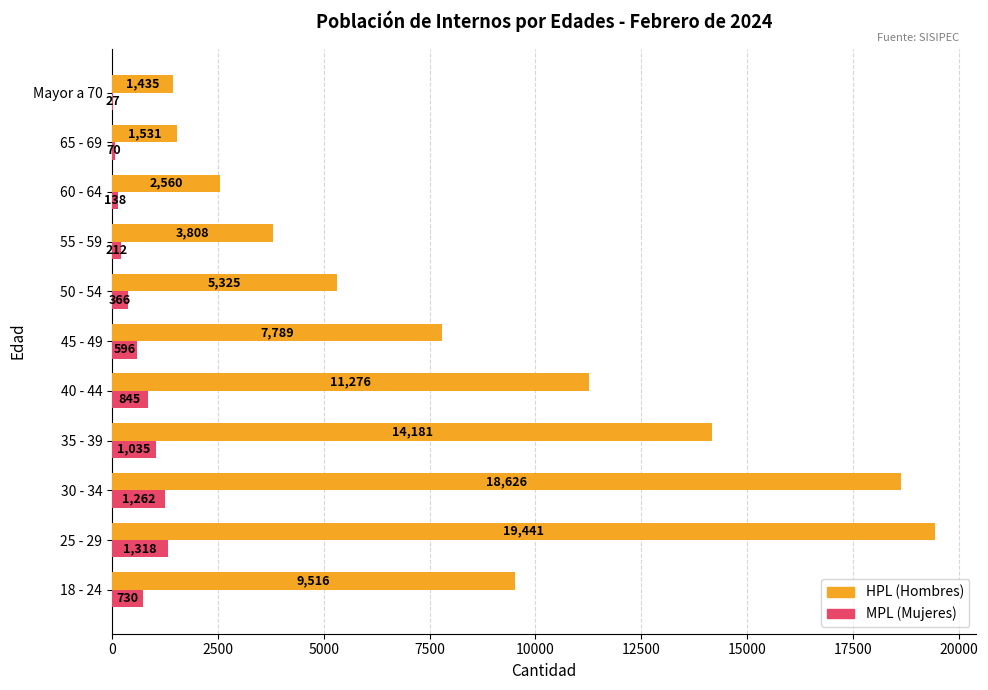

Which category has the highest value in the MPL (Mujeres) series?

25 - 29